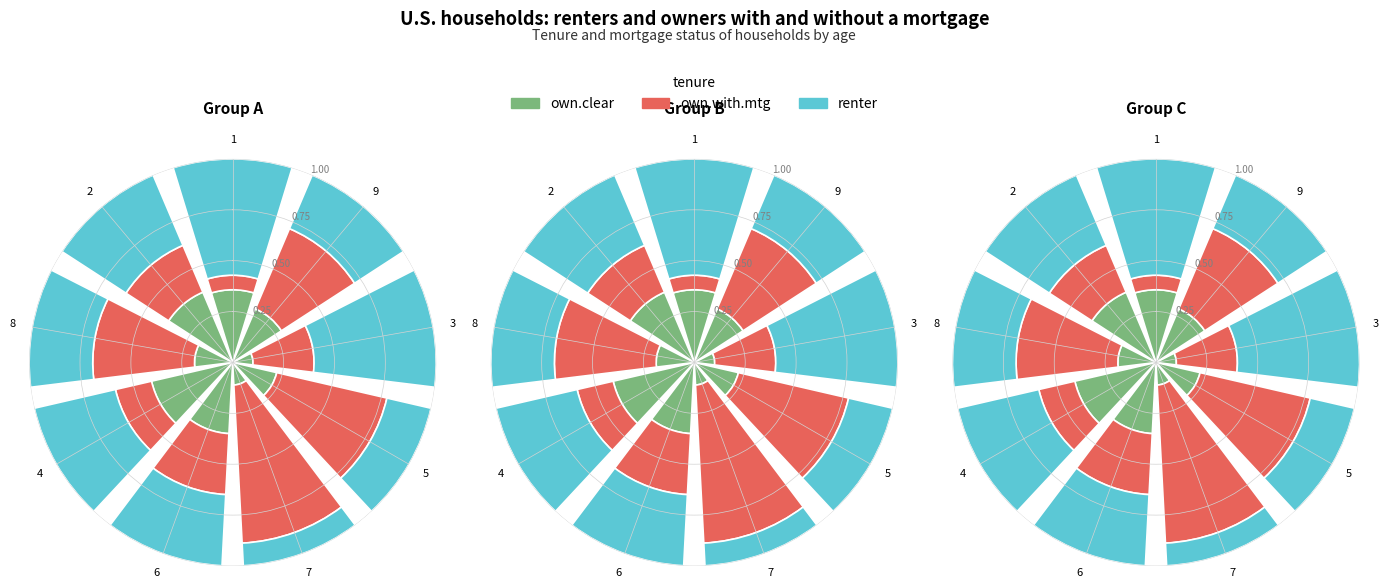

Is 2 the majority of the pie?

No